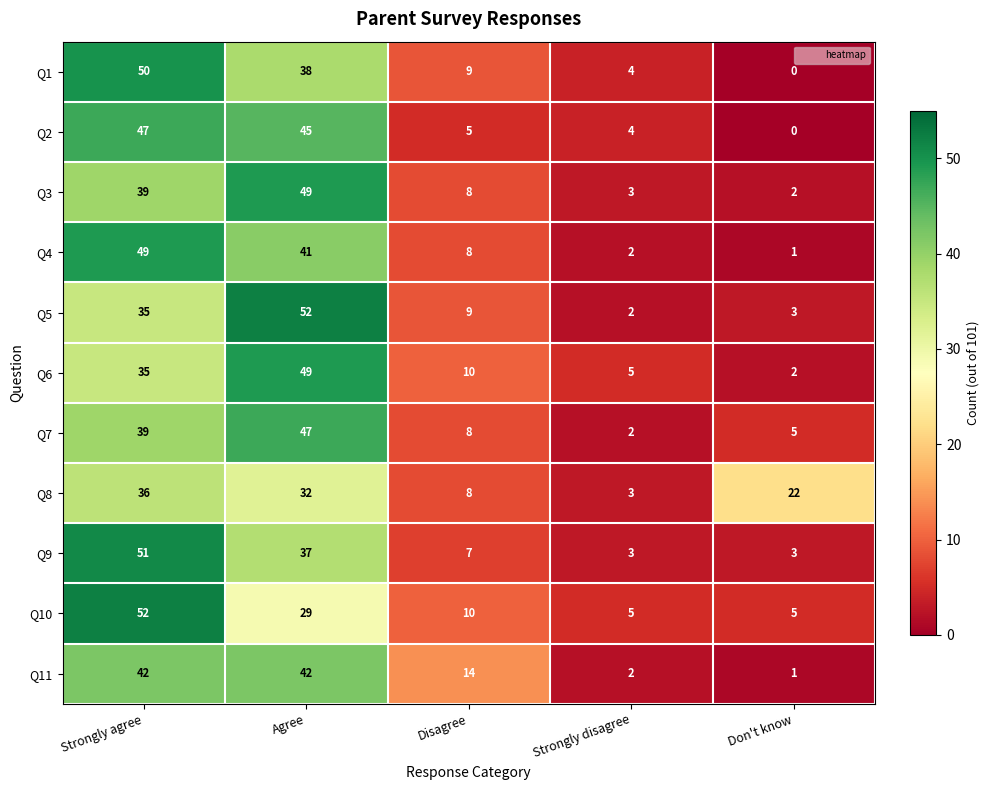

At which category is the sum across all series the highest?

Strongly agree